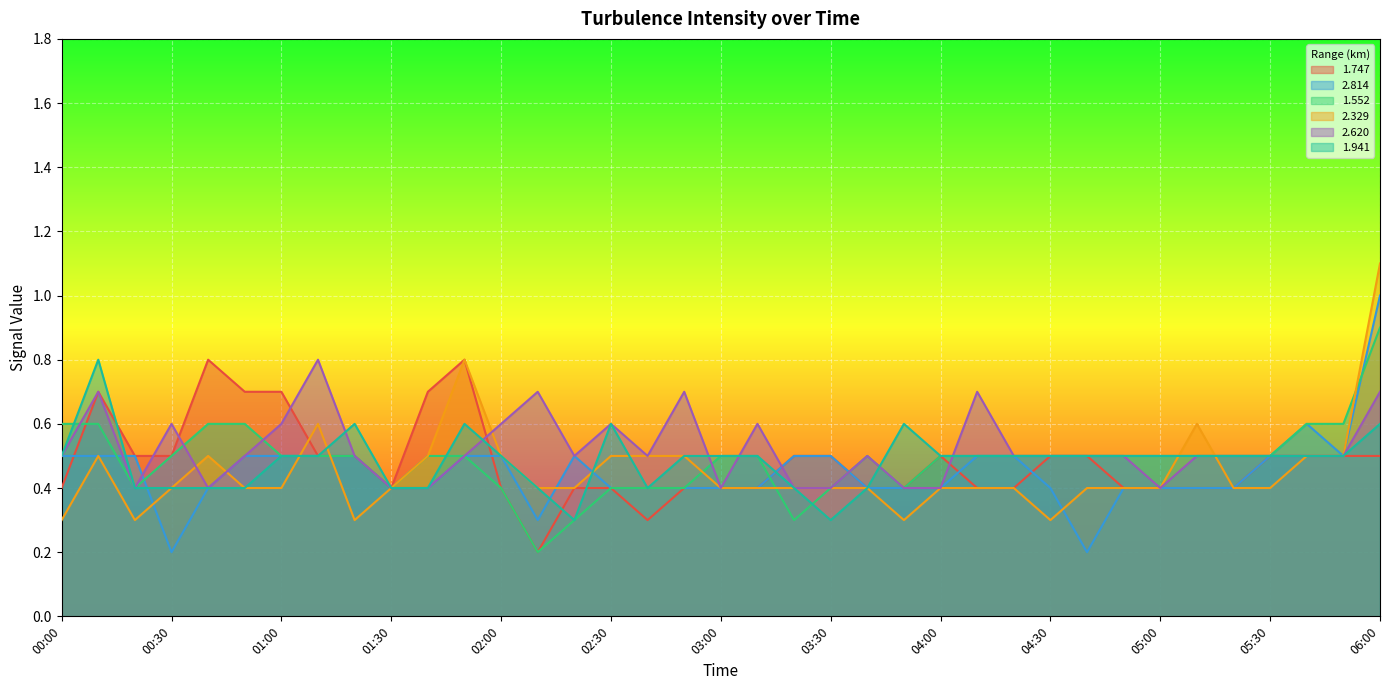

What is the label of the 31st point from the left?

05:00